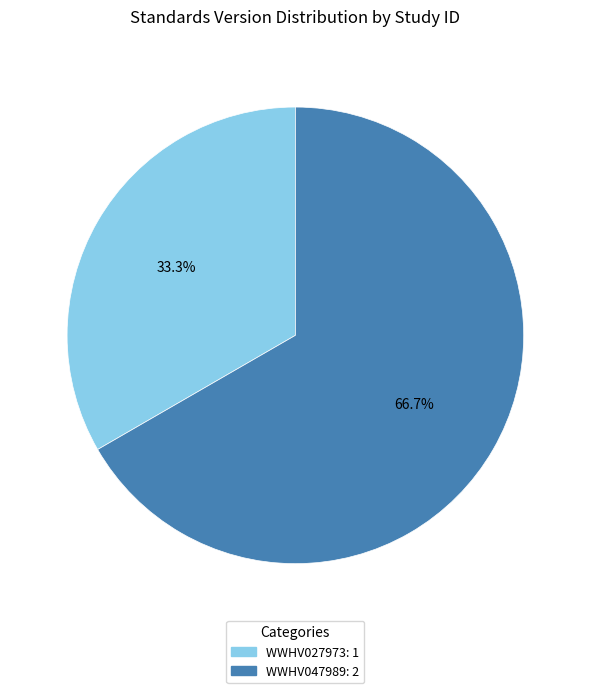

To the nearest percent, what is the average slice percentage?

50%